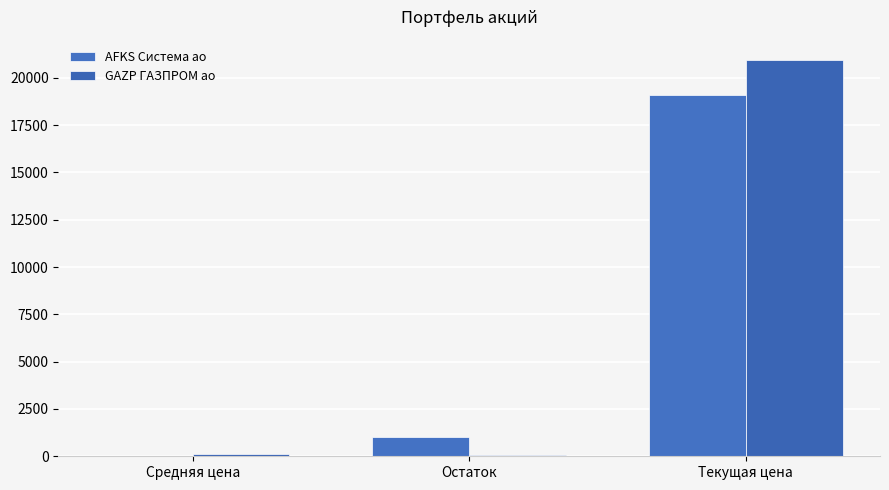

Reading left to right, list all the values displayed in this chart.

AFKS Система ао: Средняя цена=13.3	Остаток=1000.0	Текущая цена=19101.2
GAZP ГАЗПРОМ ао: Средняя цена=120.0	Остаток=90.0	Текущая цена=20966.0